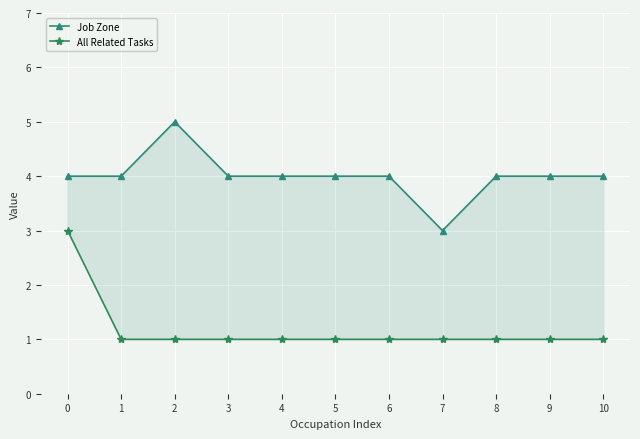

What is the total value across all series at 7?

4